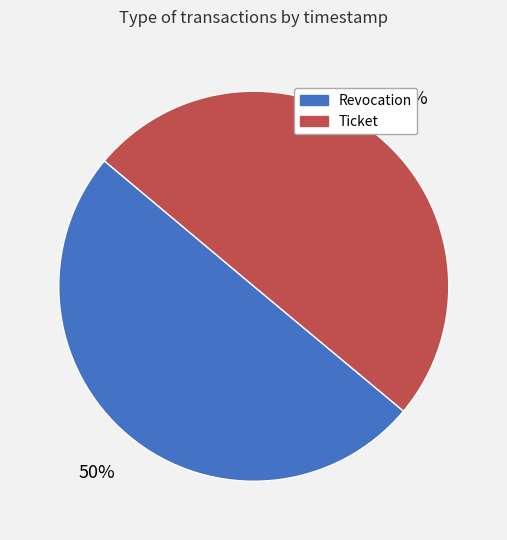

Do Ticket and Revocation together represent more than half of the pie?

Yes